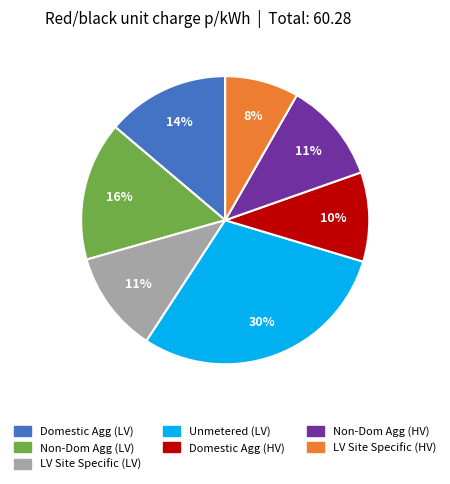

To the nearest percent, what is the average slice percentage?

14%